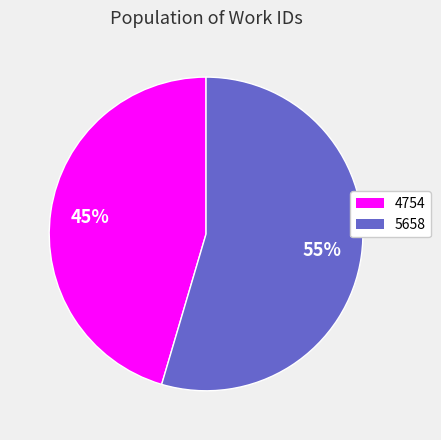

Approximately how many times larger is the value at 4754 compared to 5658?

0.8